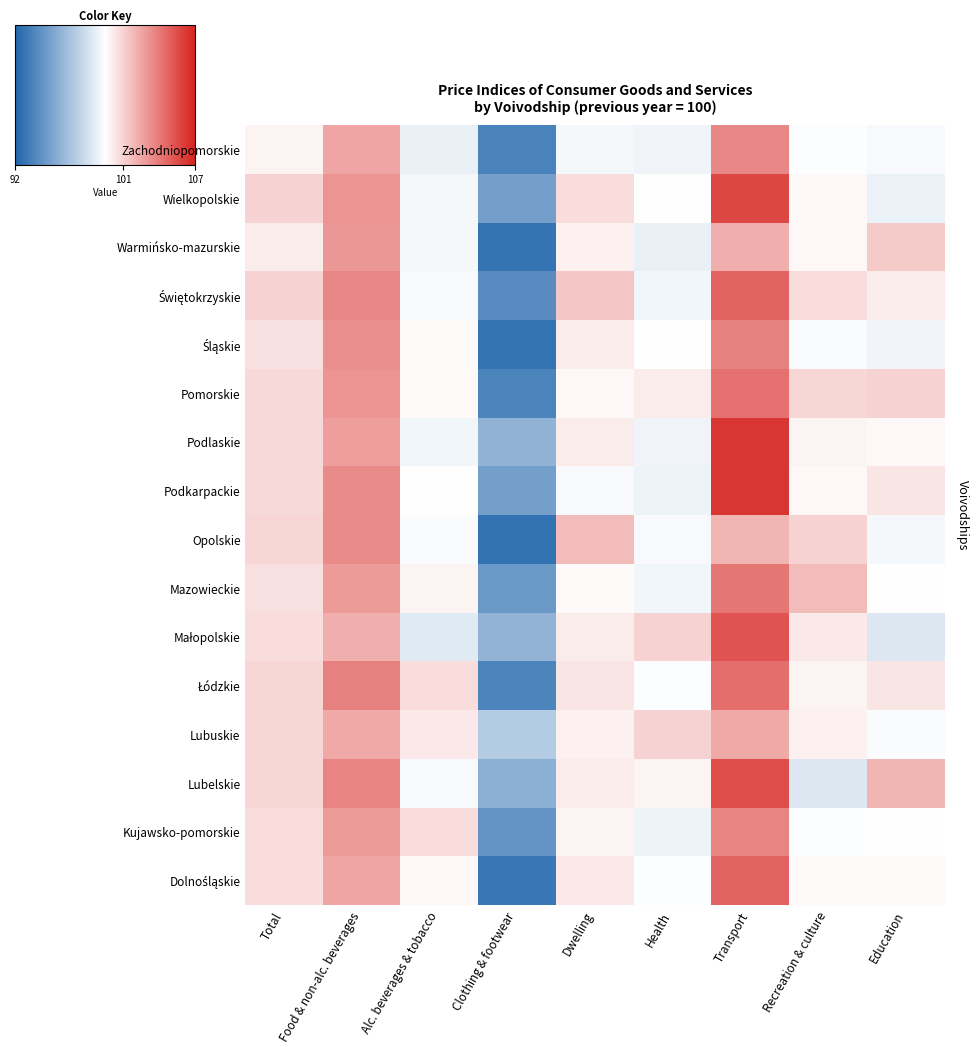

Which label corresponds to the smallest value in the chart?

Clothing & footwear